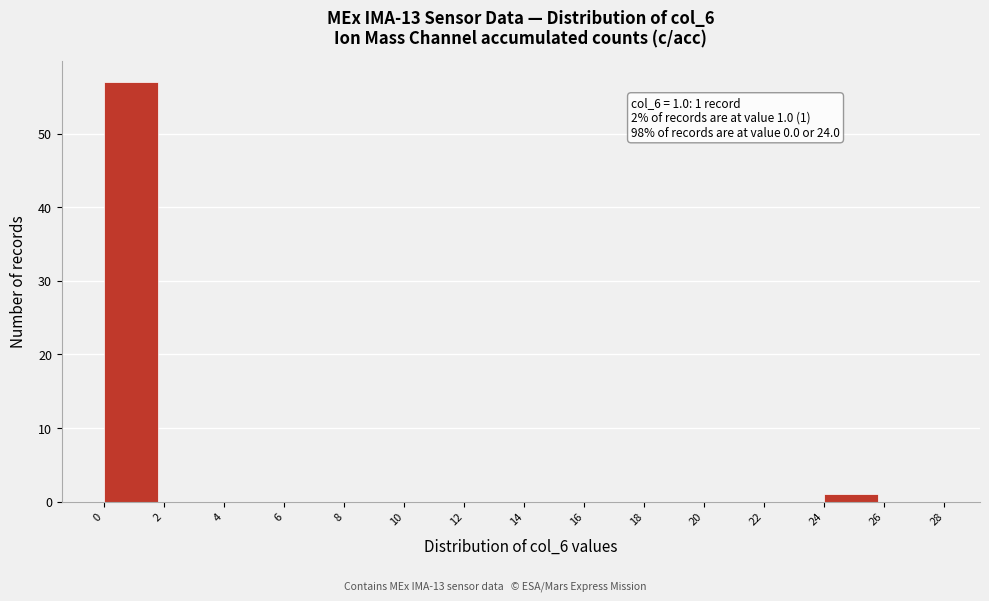

Over which range of the x-axis is the bar tallest?

0 to 2